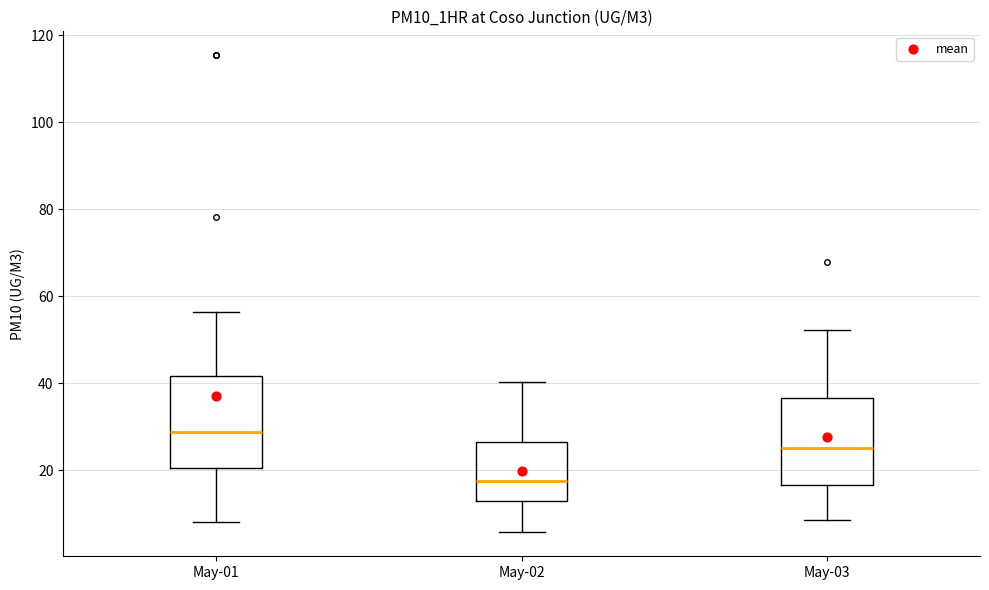

Which box has the highest median line?

May-01